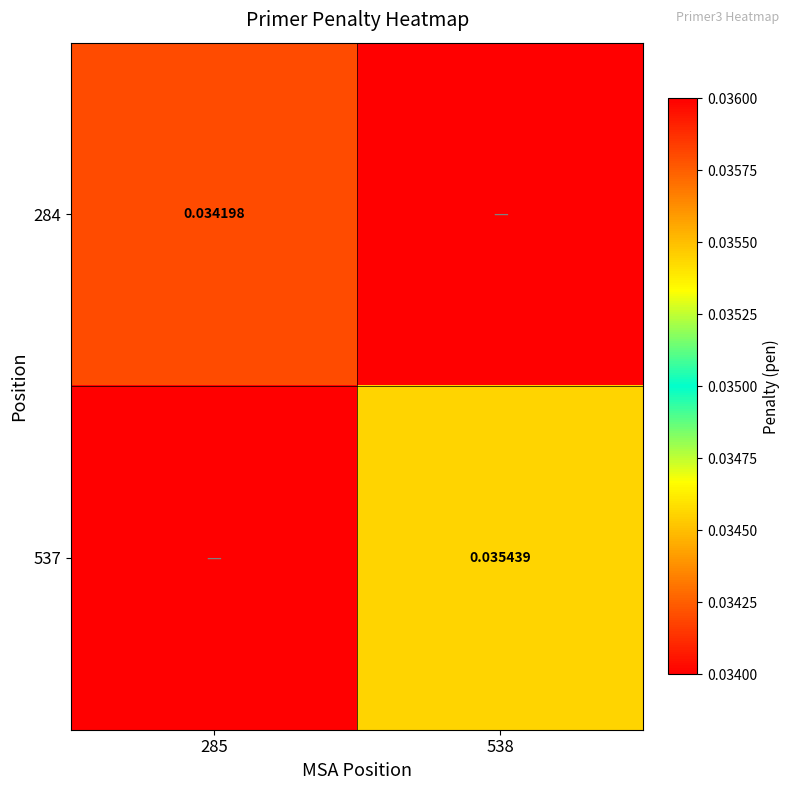

The 284 series shows 0.0 at 285. True or false?

False